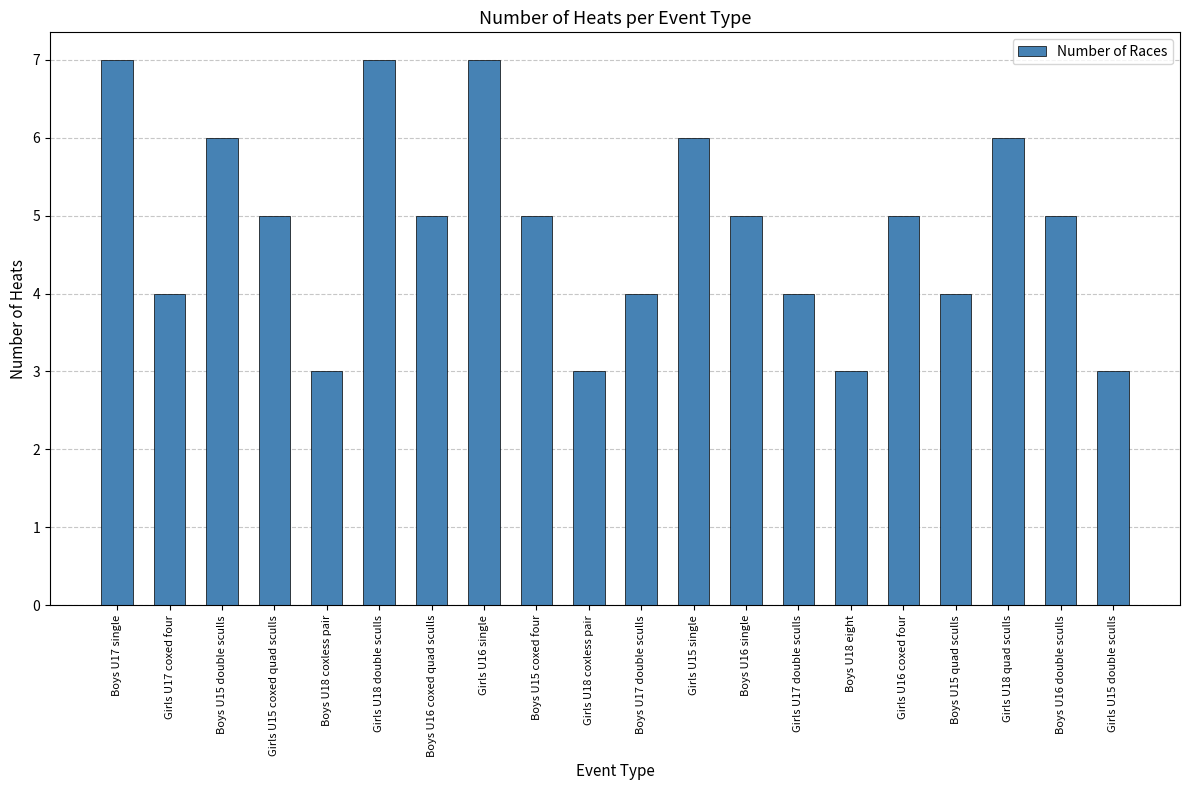

Count the number of data series in this chart.

1